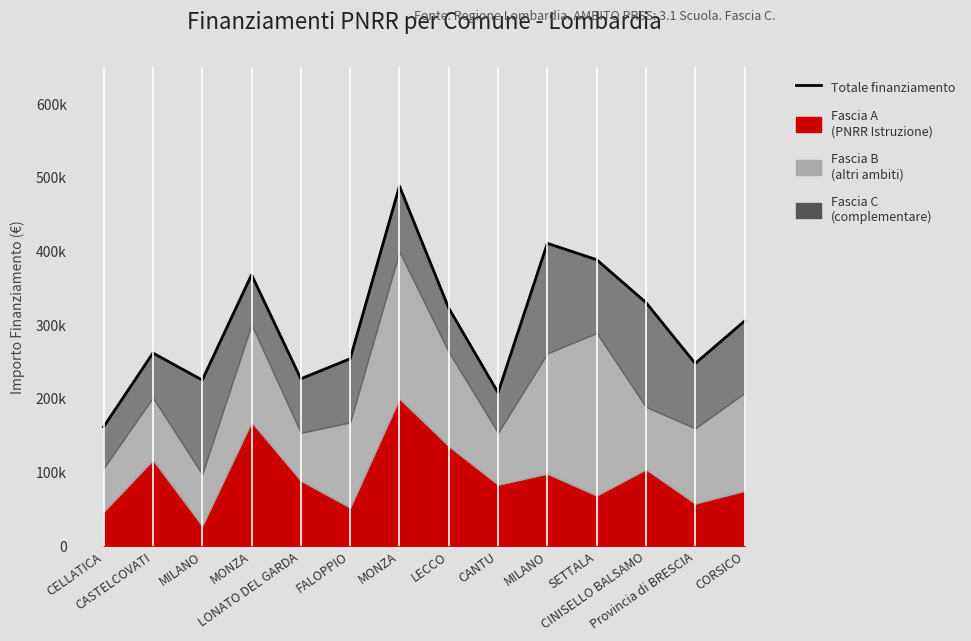

How many interior local valleys (lower than both neighbors) does the data have?

4